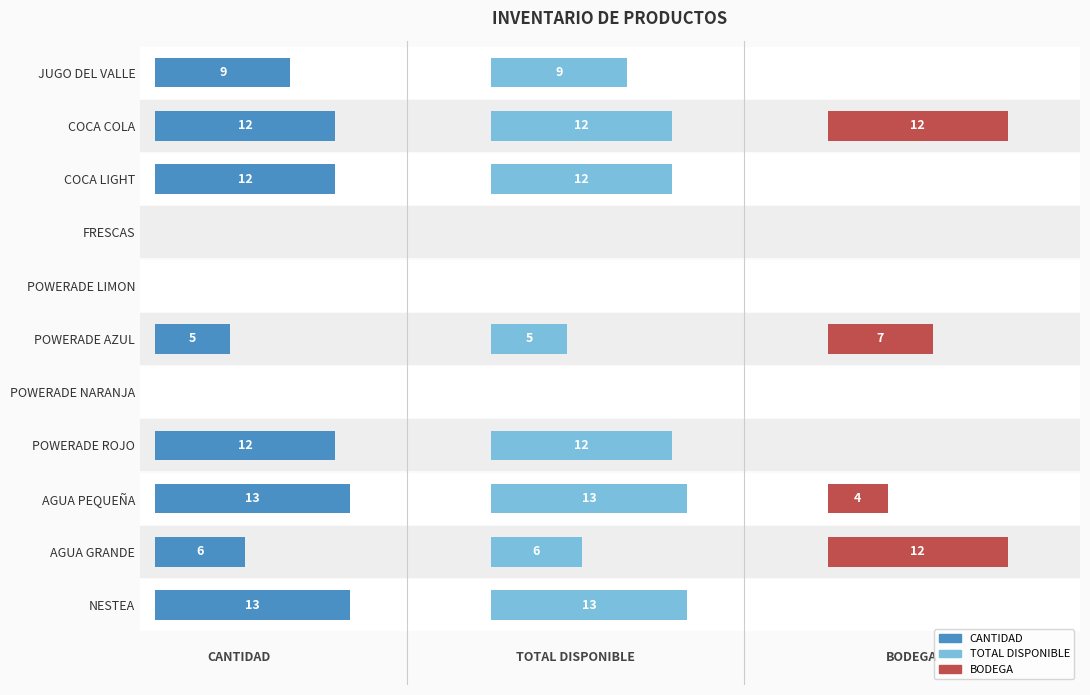

List the series in order of their peak value, highest first.

TOTAL DISPONIBLE, CANTIDAD, BODEGA